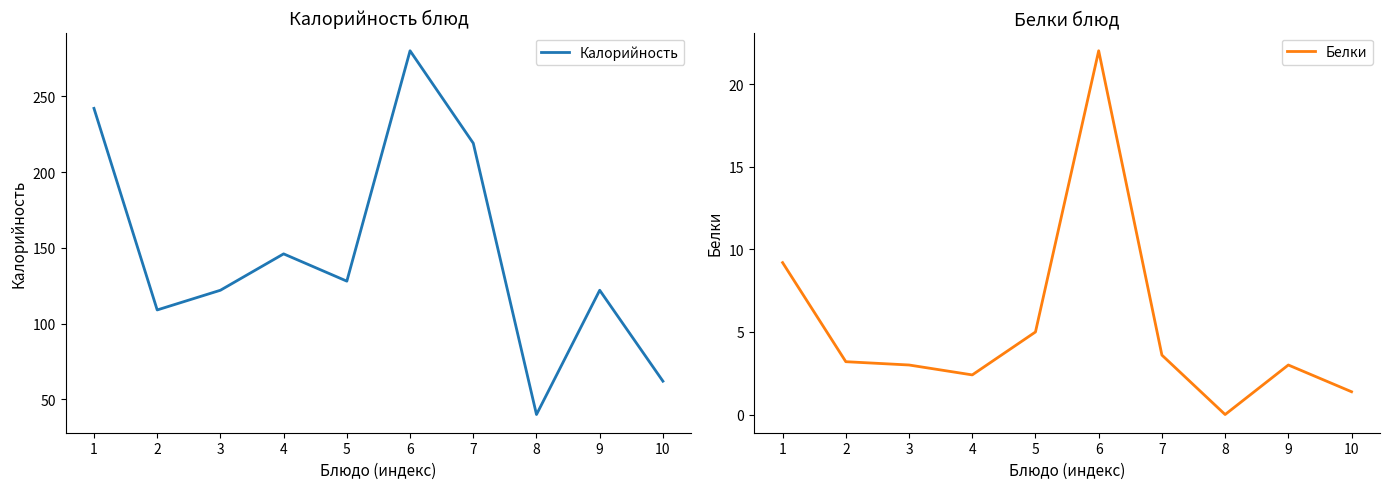

What are all the series names shown in the legend?

Калорийность, Белки